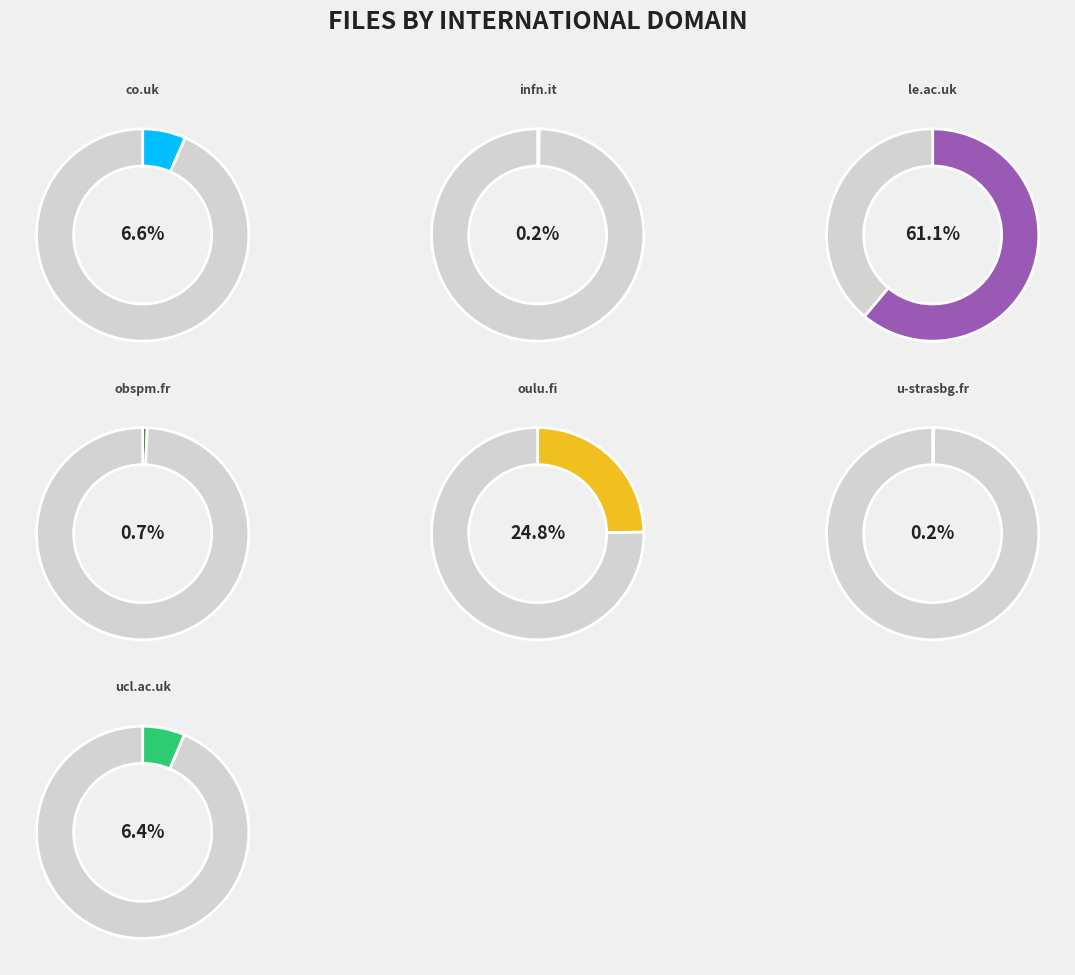

Which slice is the smallest?

u-strasbg.fr